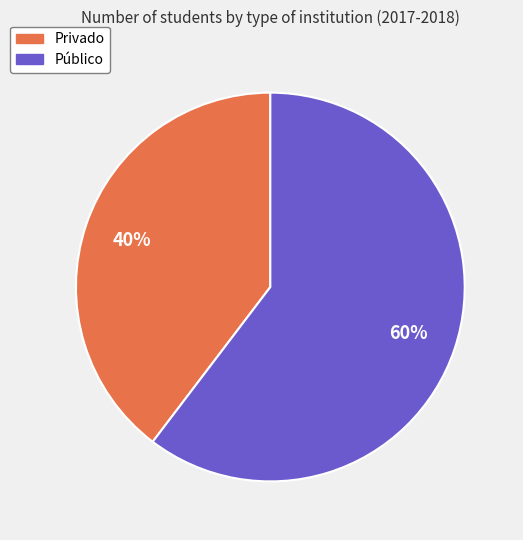

To the nearest percent, what is the combined percentage of Público and Privado?

100%